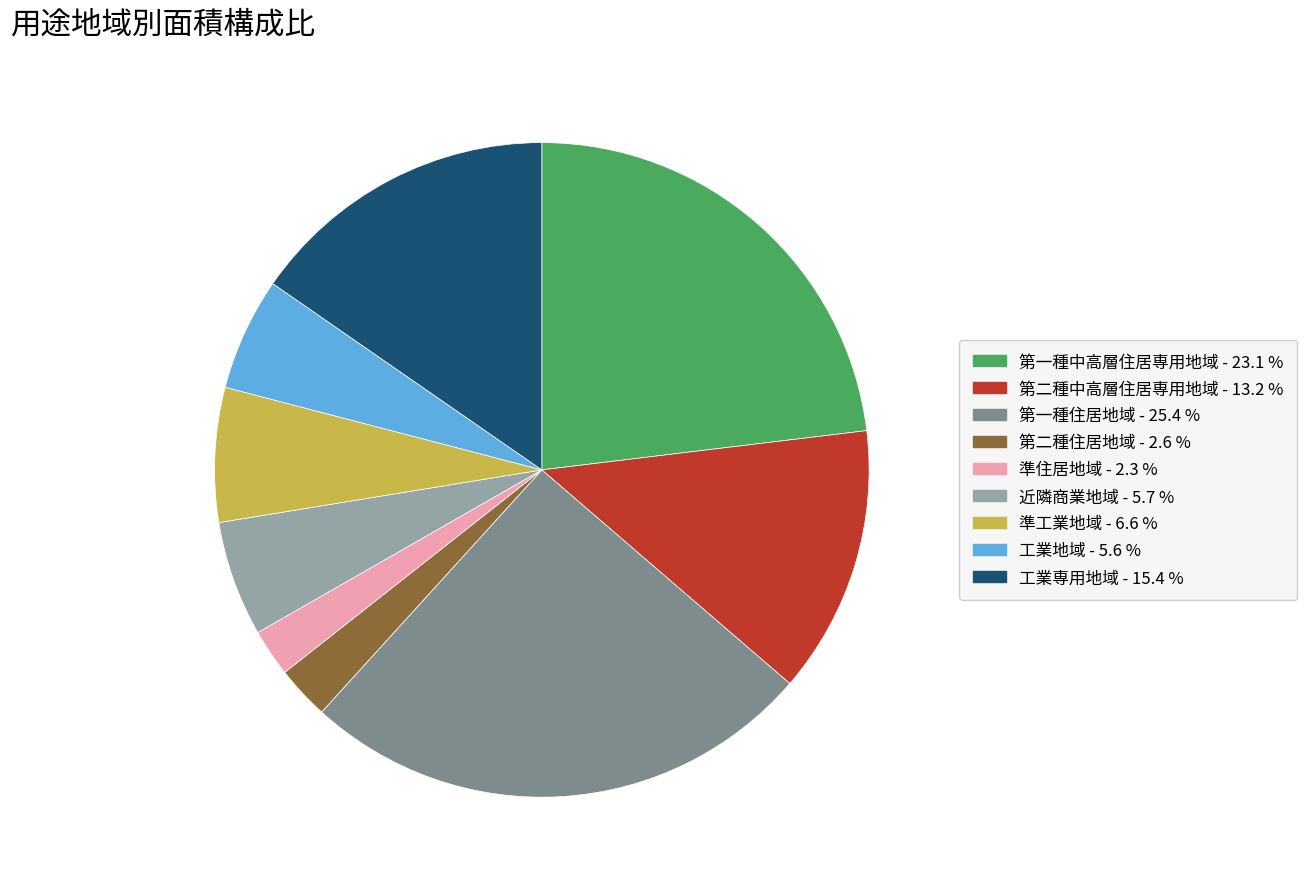

How many slices are in this pie chart?

9